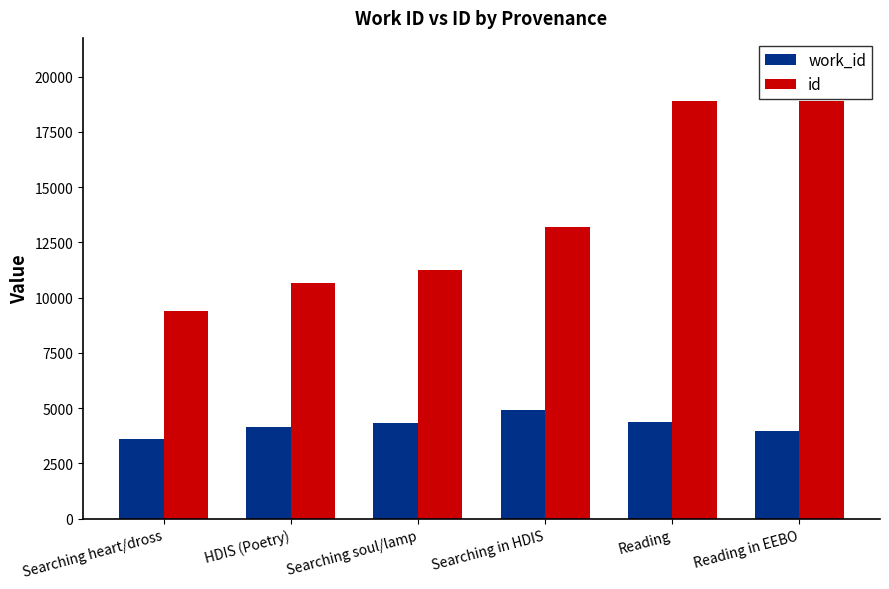

What are all the series names shown in the legend?

work_id, id